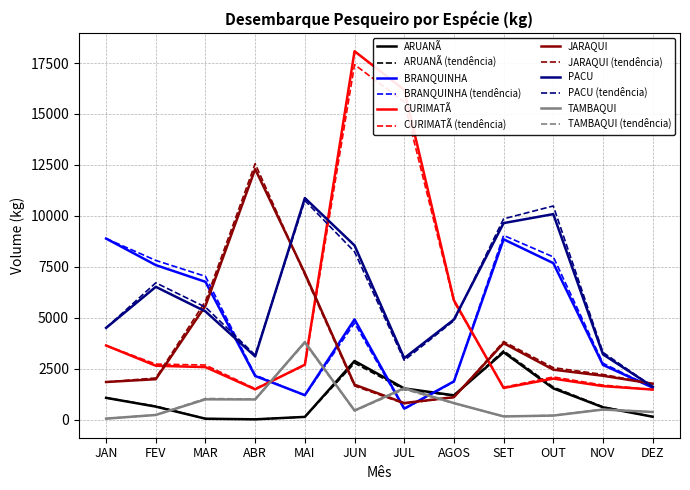

How many categories are shown in the chart?

12